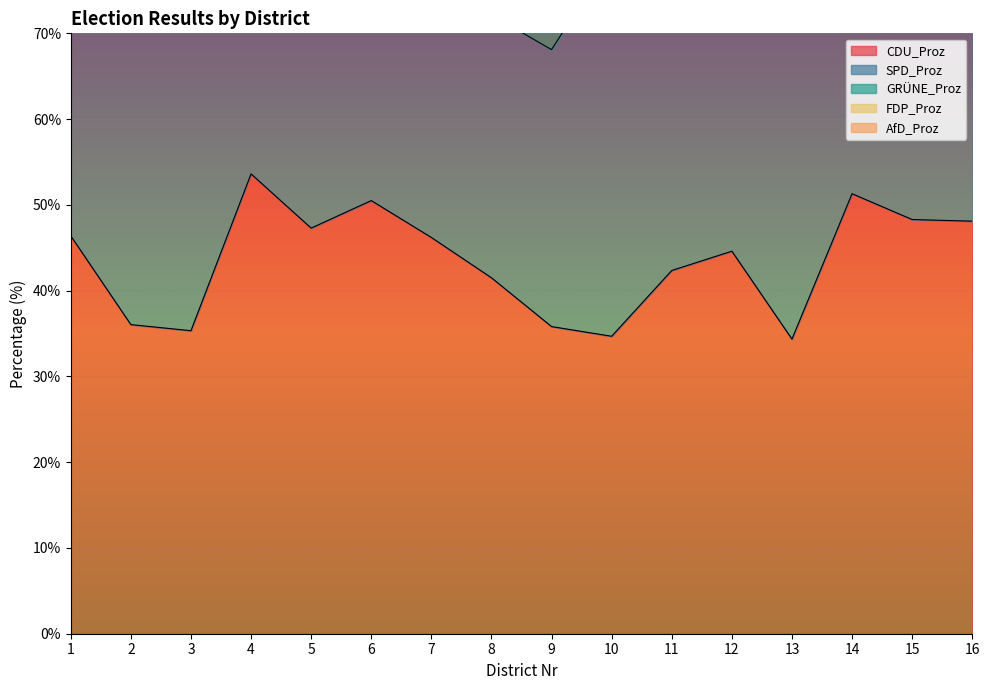

At which category is the sum across all series the highest?

15